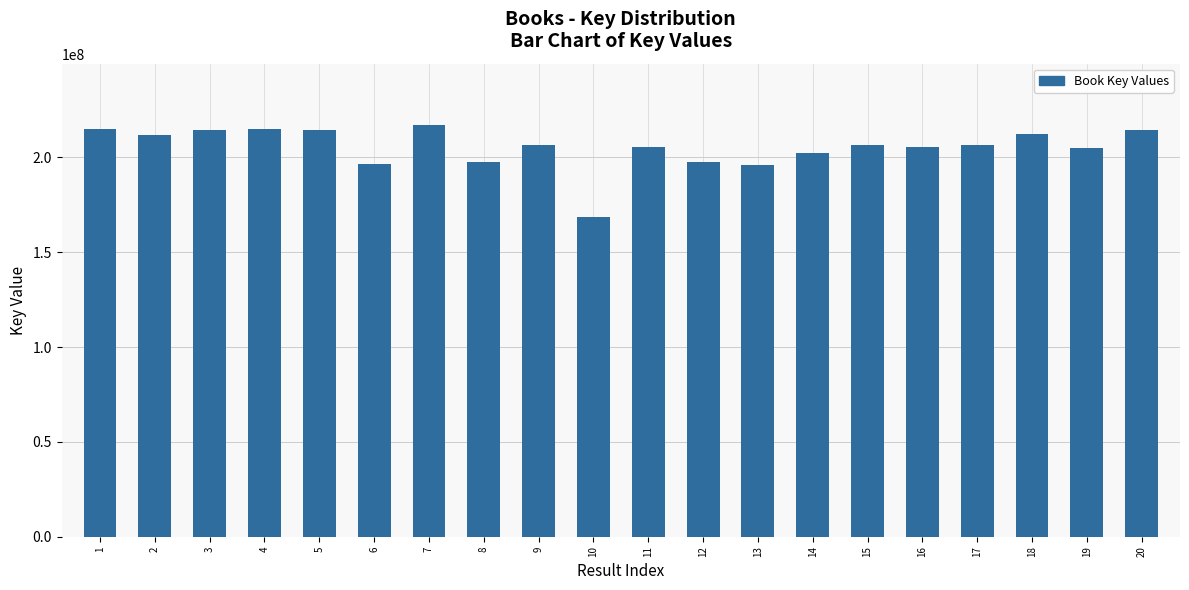

What is the ratio of the value at 6 to the value at 19?

1.0